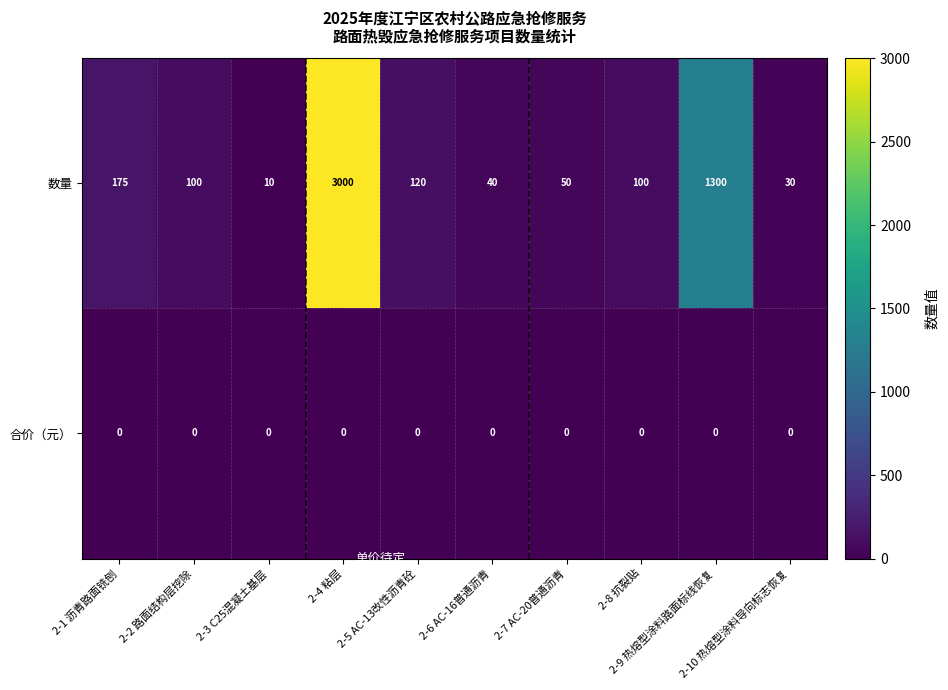

Count the number of data series in this chart.

2